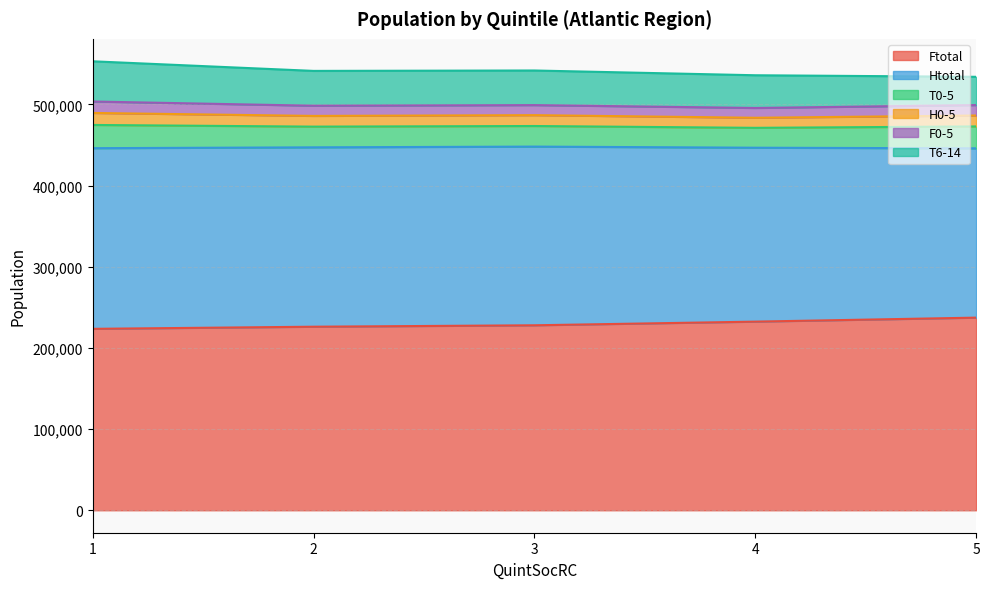

List the series in order of their peak value, lowest first.

F0-5, H0-5, T0-5, T6-14, Htotal, Ftotal